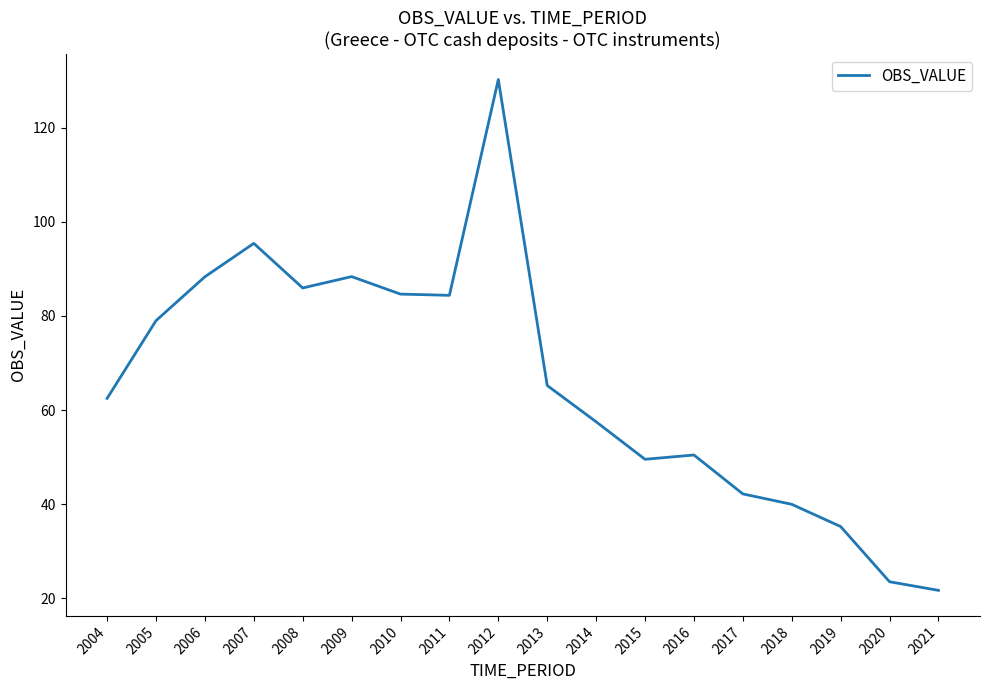

Which label corresponds to the smallest value in the chart?

2021